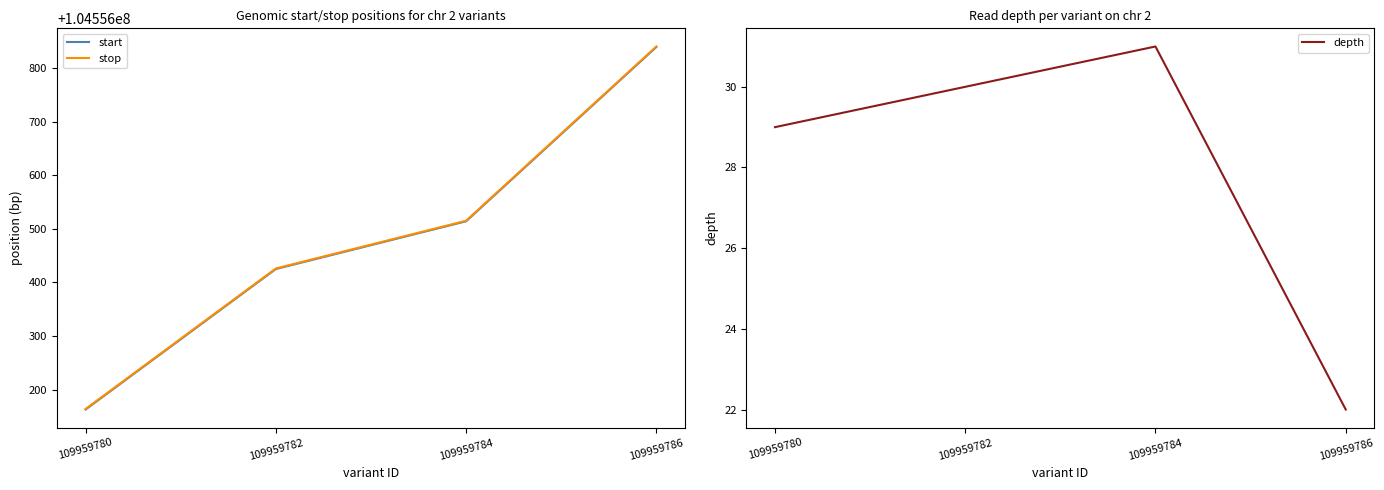

Is this an area chart (filled region under the line)?

No